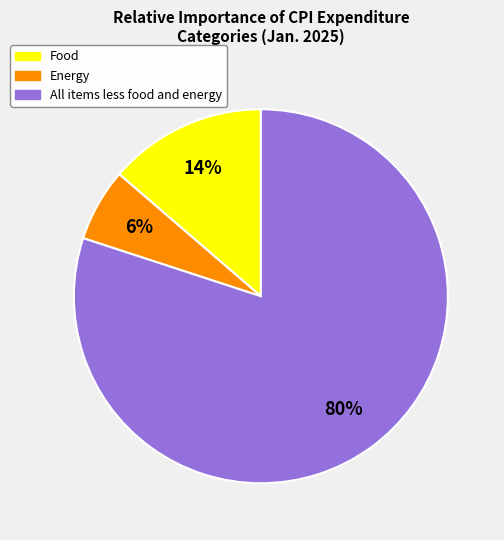

Rank the categories by value from highest to lowest.

All items less food and energy, Food, Energy